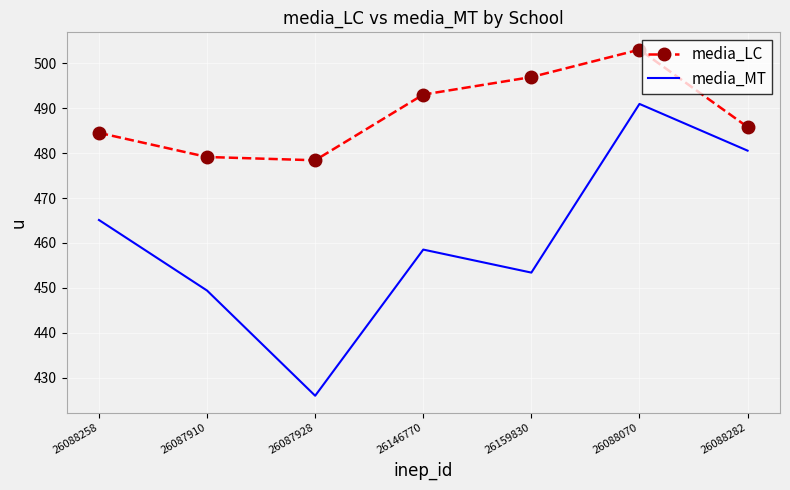

What is the difference between the maximum and minimum values in the media_LC series?

24.6